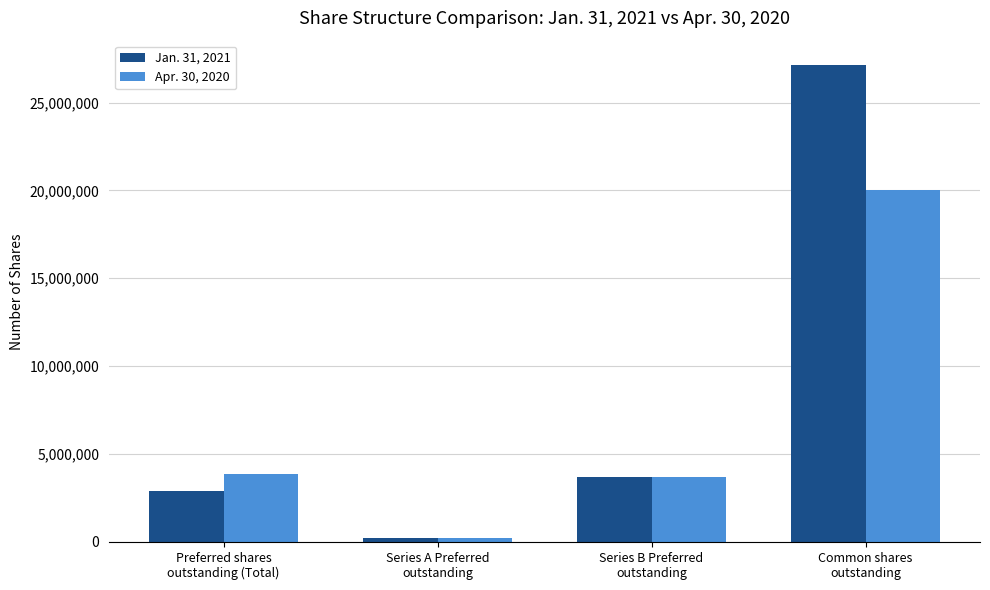

What is the minimum value for Jan. 31, 2021?

208704